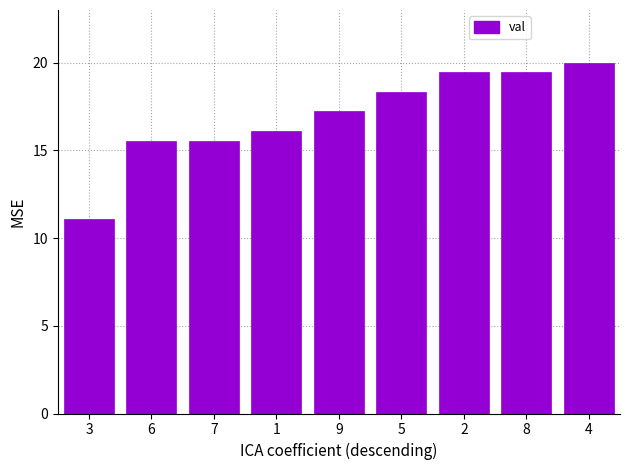

Count the number of data series in this chart.

1